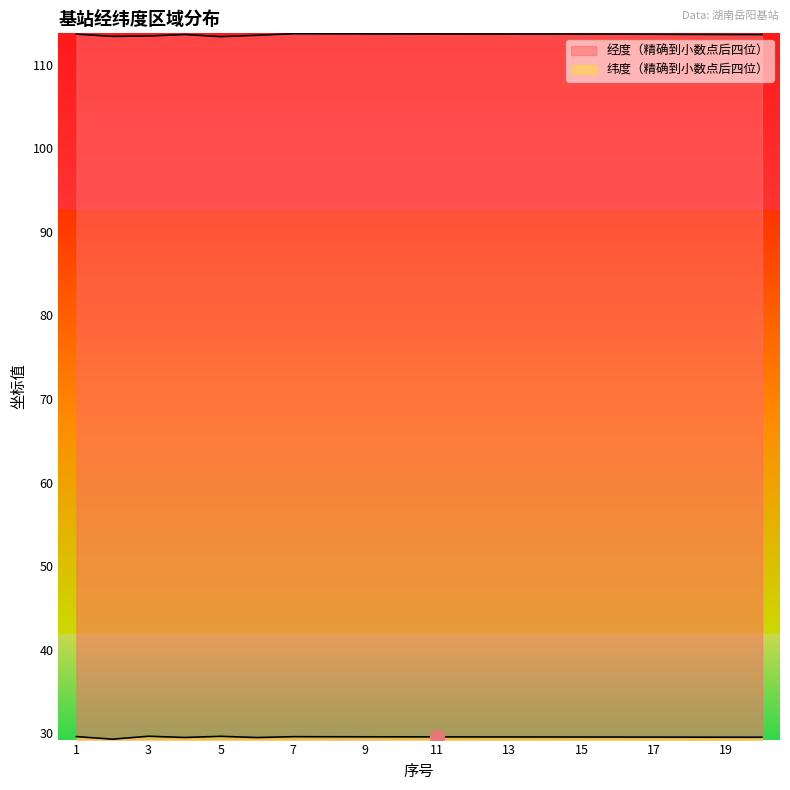

The value of 纬度（精确到小数点后四位） at 1 is 9.4. True or false?

False